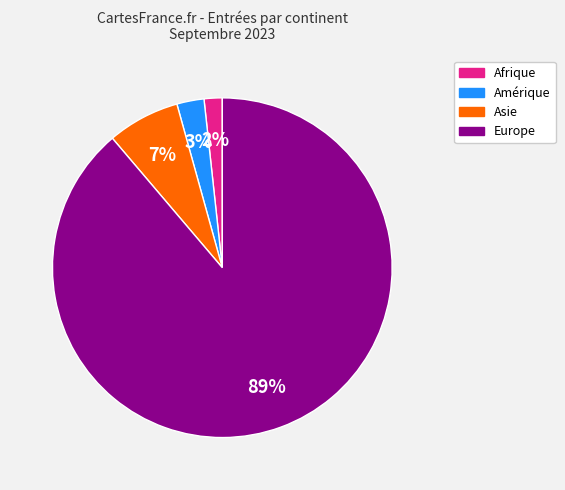

Is there a majority slice in this chart?

Yes